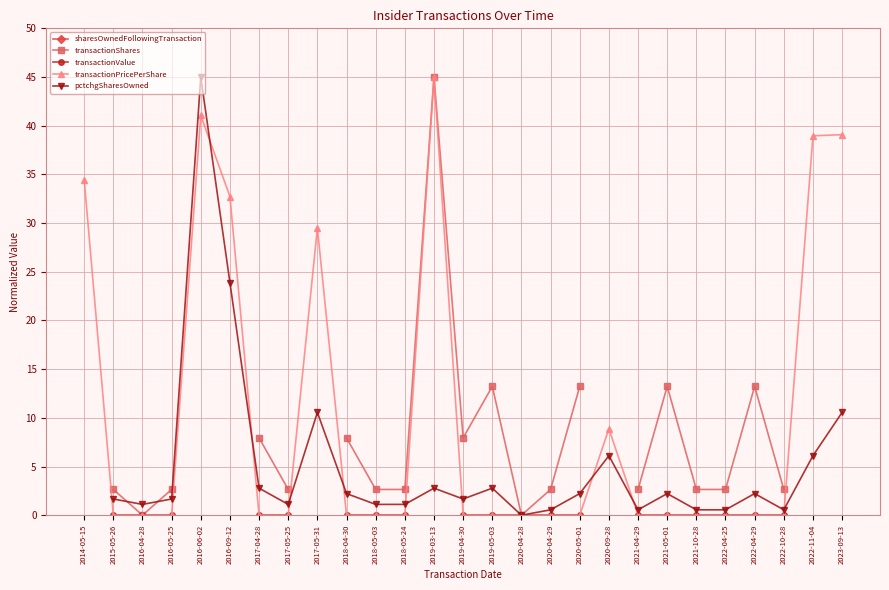

Rank the series by their maximum value, from highest to lowest.

sharesOwnedFollowingTransaction, transactionShares, transactionValue, transactionPricePerShare, pctchgSharesOwned